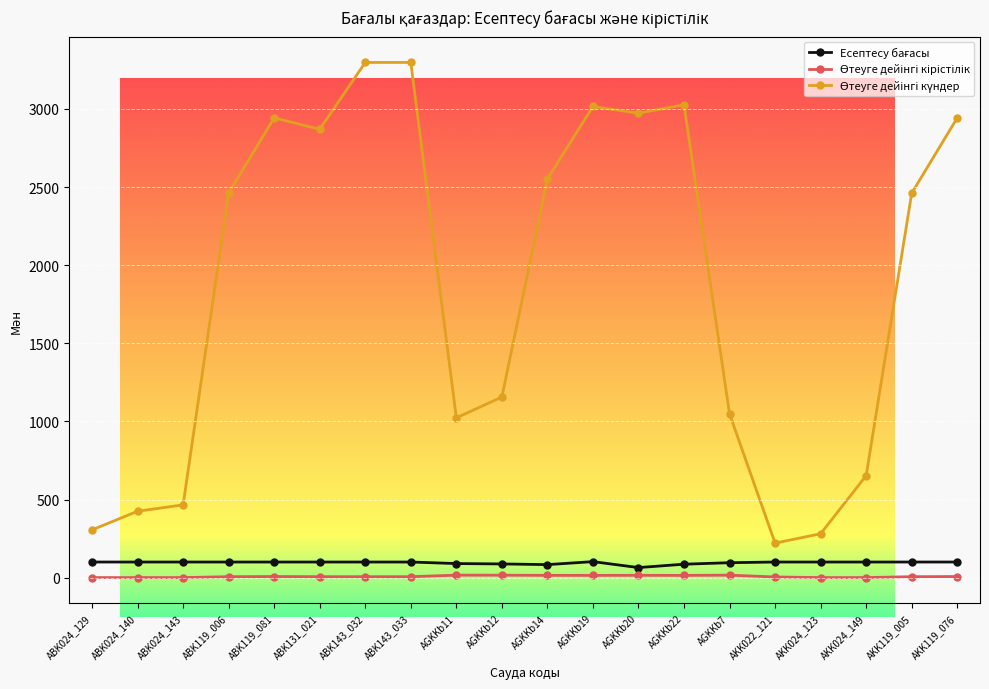

What is the label of the 10th point from the left?

AGKKb12